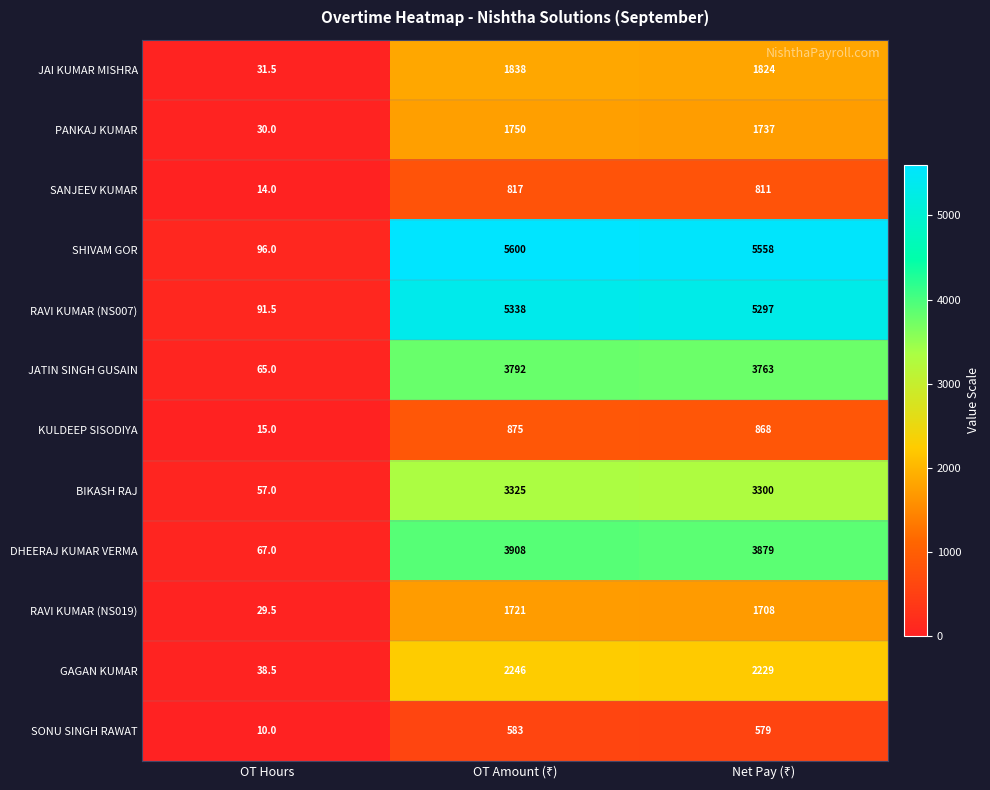

Which category has the lowest value across all series?

OT Hours